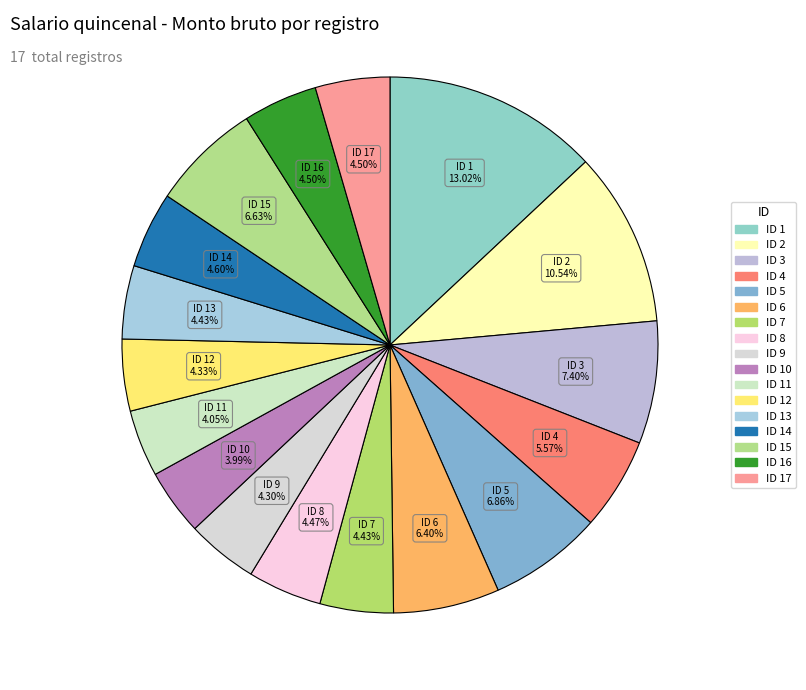

How many segments does this pie chart have?

17